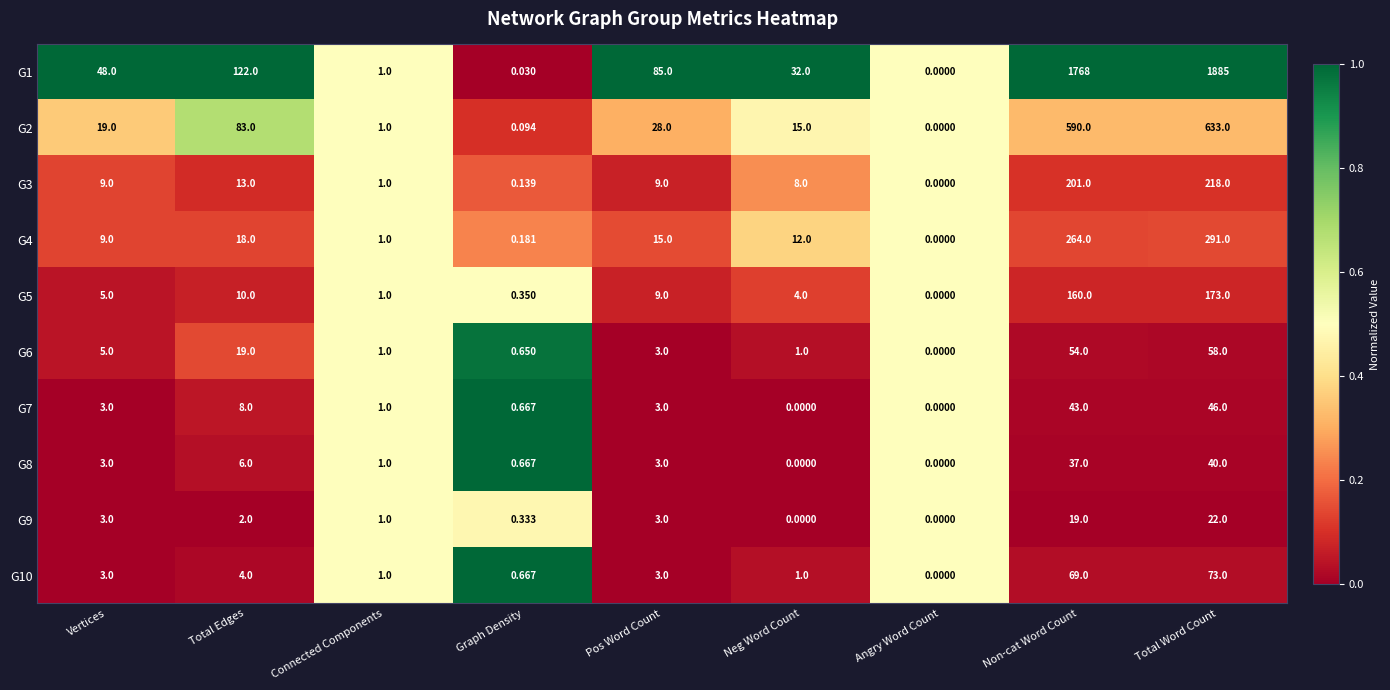

Count the number of categories in the chart.

9